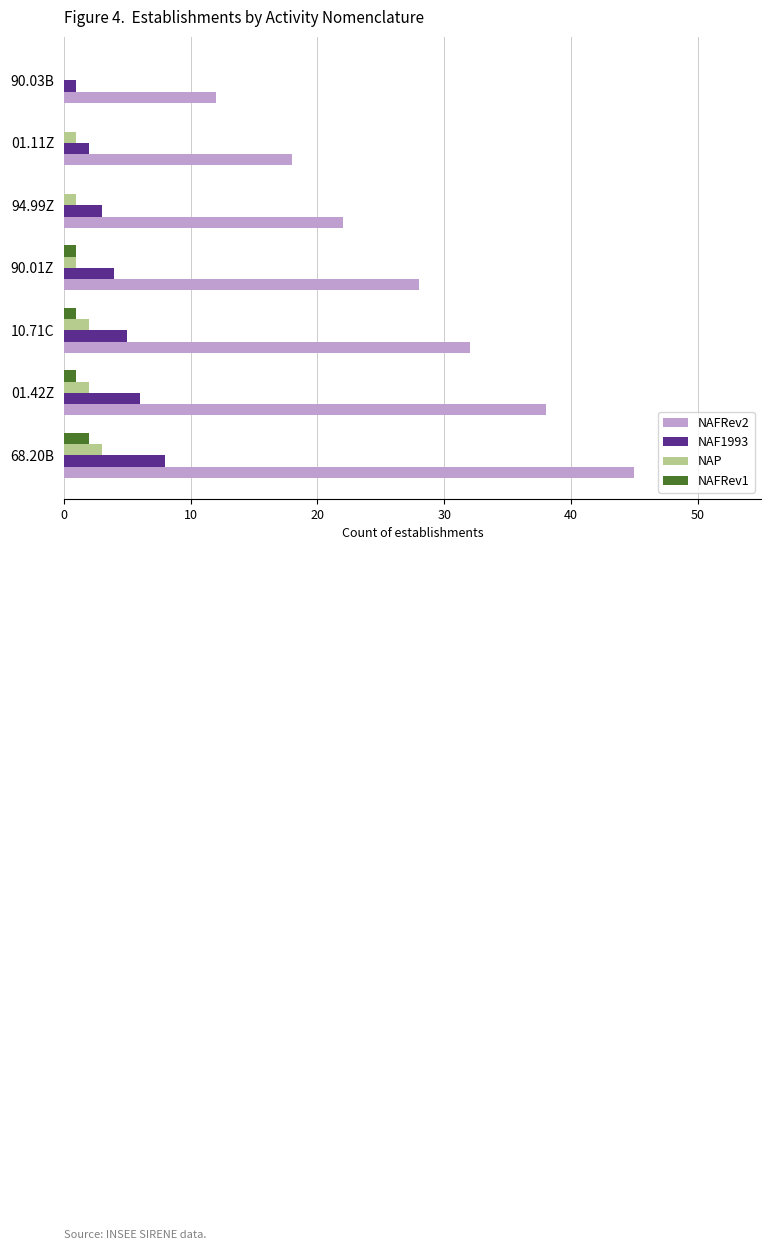

Which category has the highest value in the NAF1993 series?

68.20B